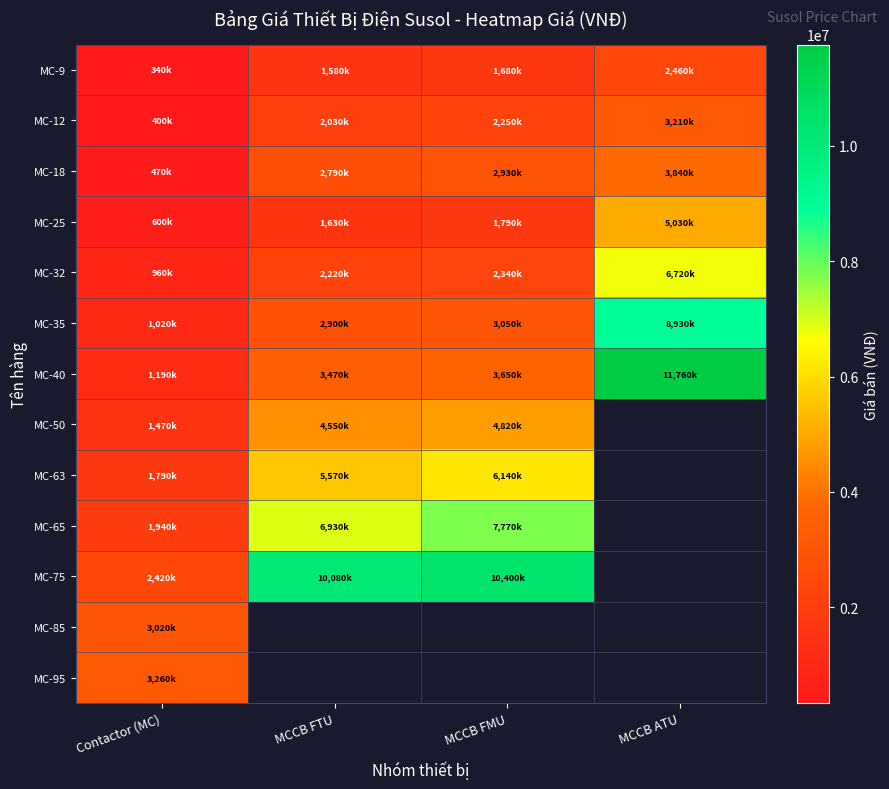

Is the value of MC-75 at MCCB FMU greater than the value of MC-32 at MCCB FMU?

Yes